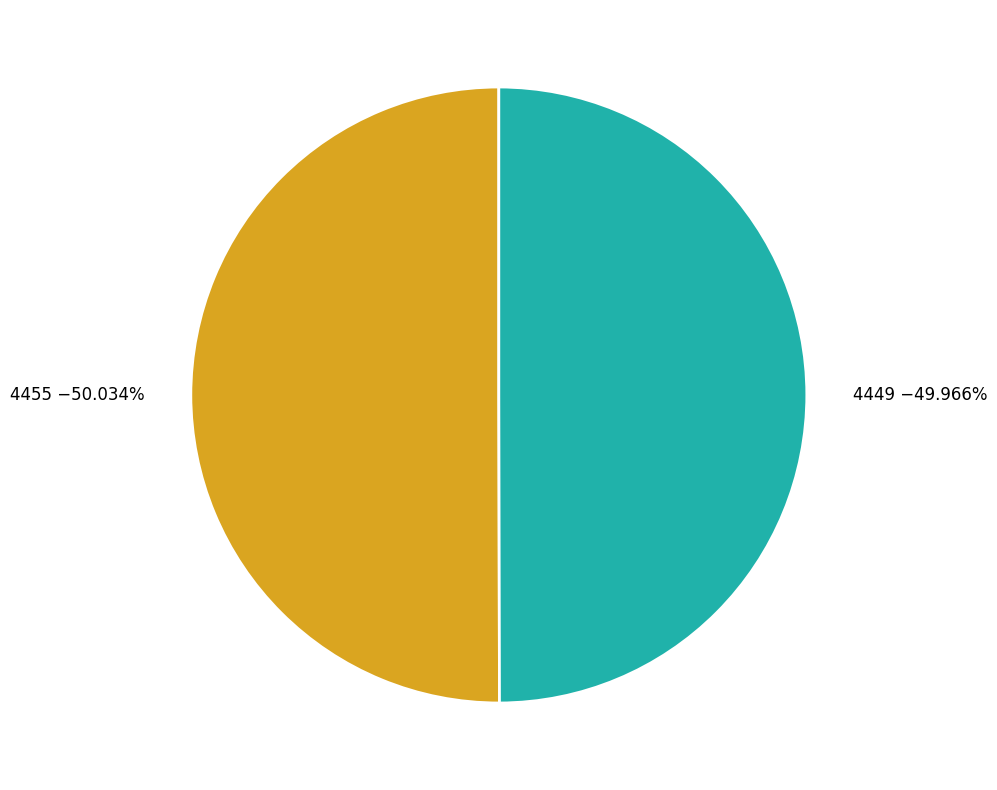

What is the ratio of the value at 4455 −50.034% to the value at 4449 −49.966%?

1.0